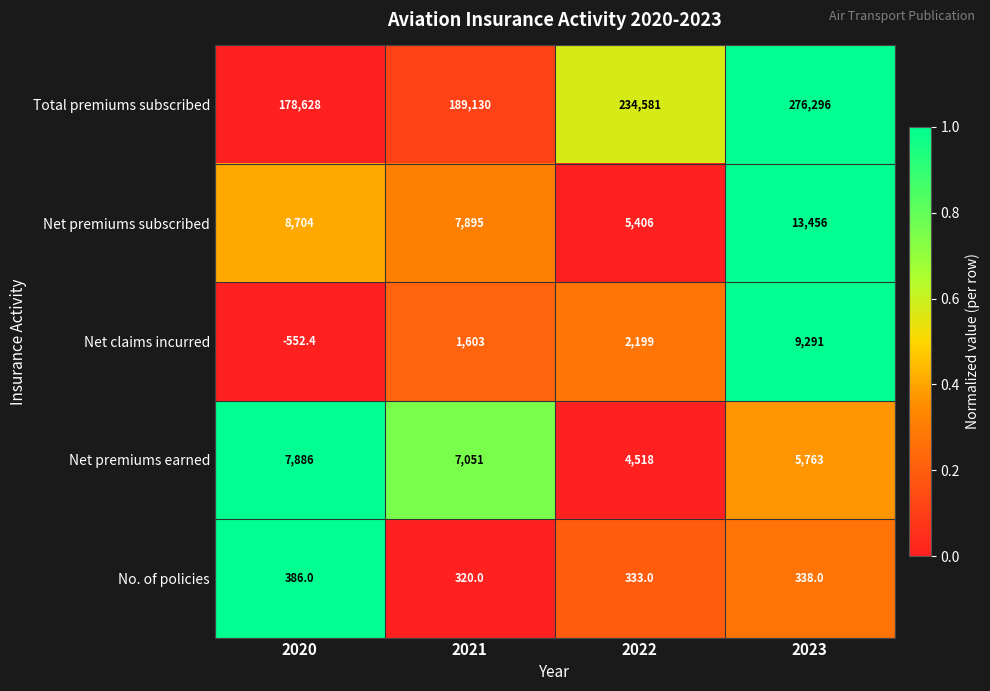

What is the difference between the maximum and second lowest values in the No. of policies series?

53.0